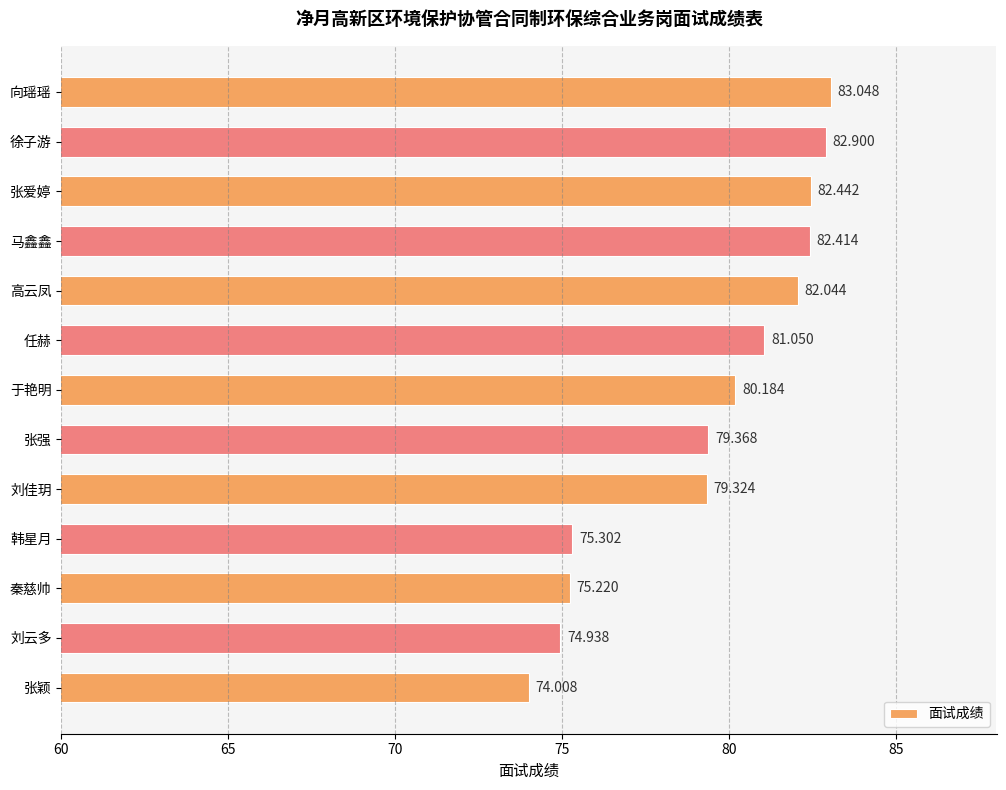

List the labels in order of value, smallest first.

张颖, 刘云多, 秦慈帅, 韩星月, 刘佳玥, 张强, 于艳明, 任赫, 高云凤, 马鑫鑫, 张爱婷, 徐子游, 向瑶瑶